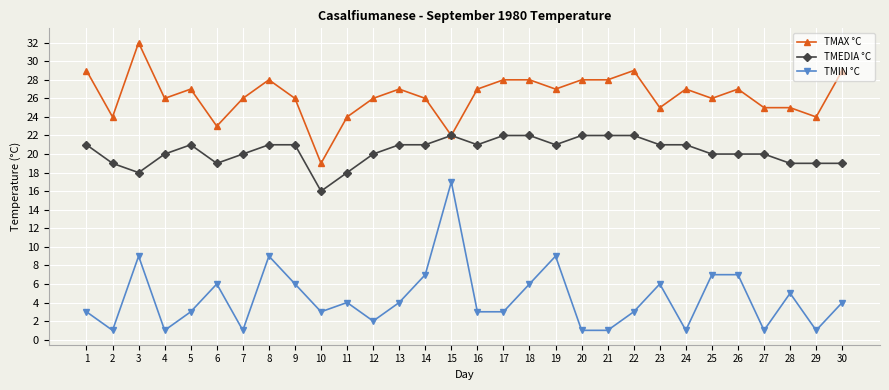

Count the number of data series in this chart.

3